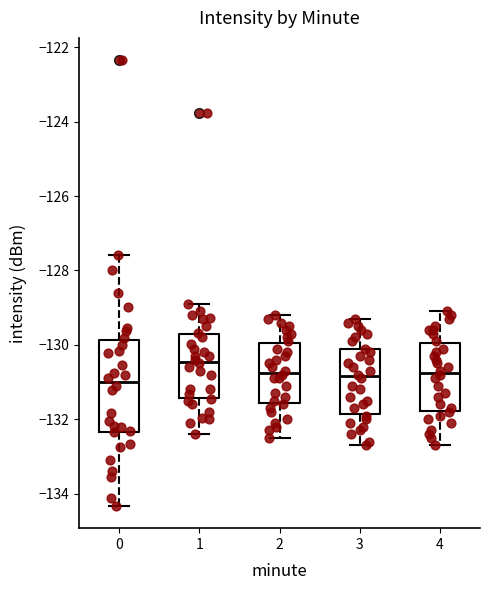

Comparing the boxes themselves (not the whiskers), which one is the tallest?

0